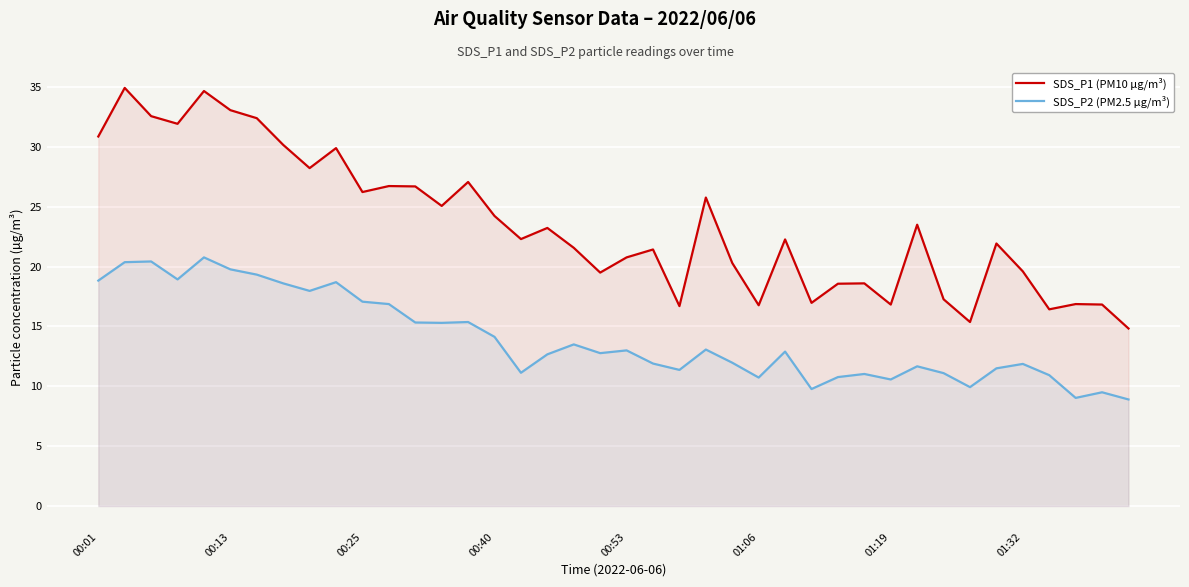

What is the difference between the maximum and minimum values in the SDS_P1 (PM10 µg/m³) series?

20.1